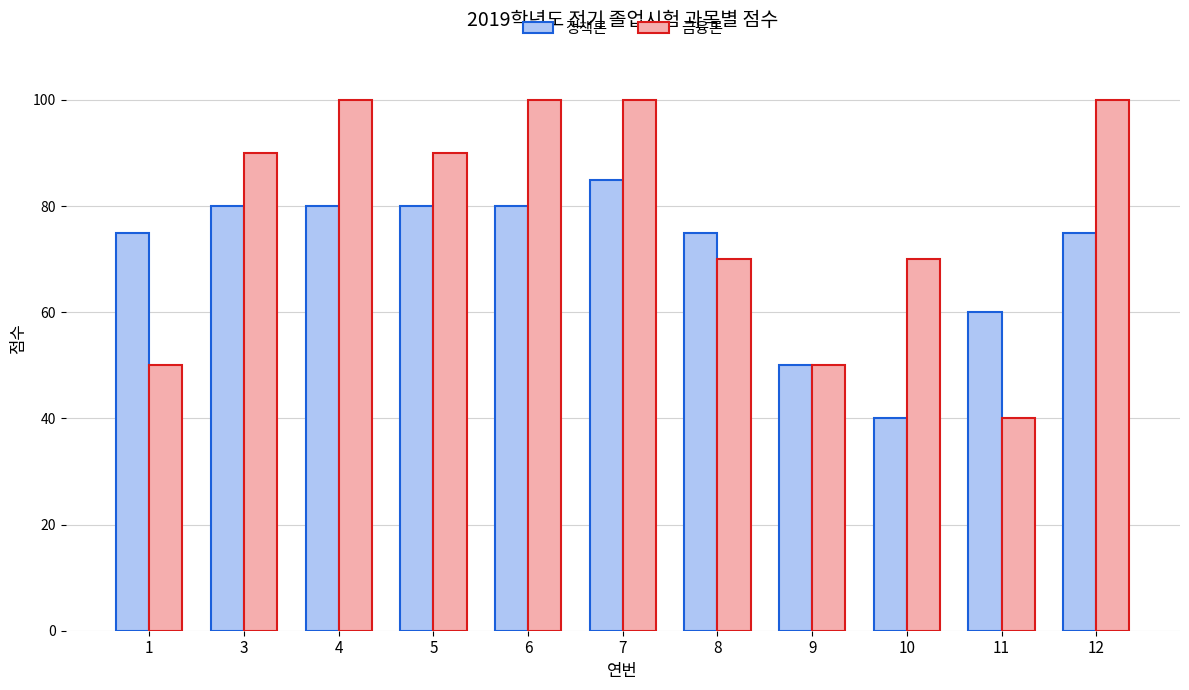

How many data points in 금융론 are less than 90?

5